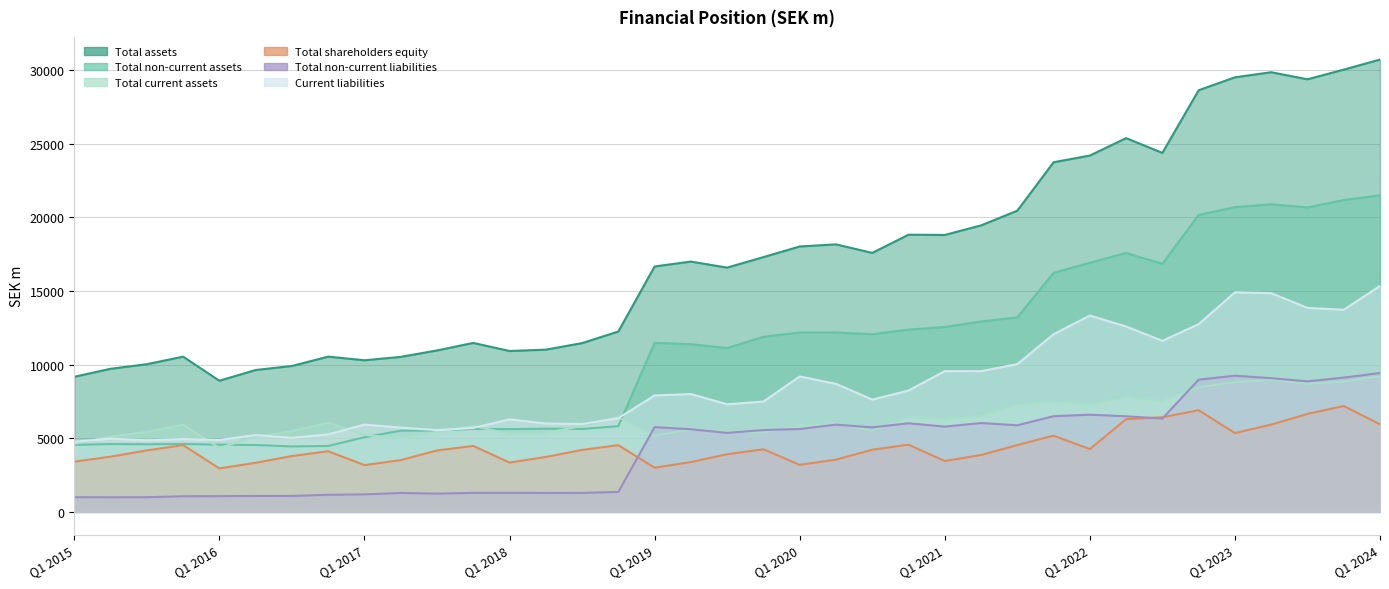

The value of Total shareholders equity at Q2 2023 is 5924.0. True or false?

True